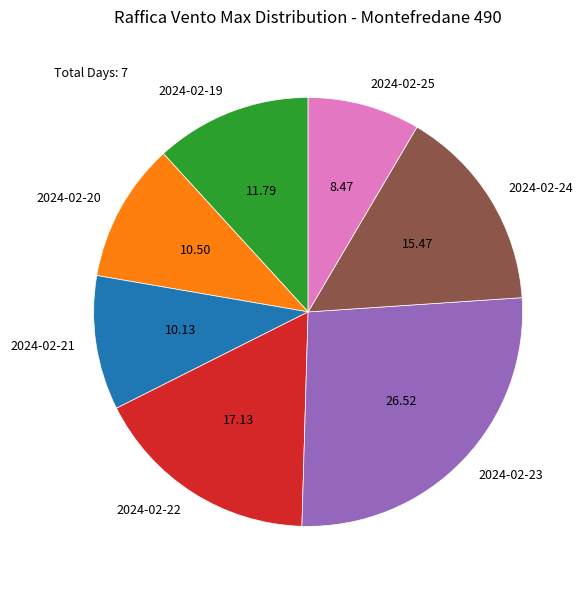

What is the smallest slice in the pie chart?

2024-02-25